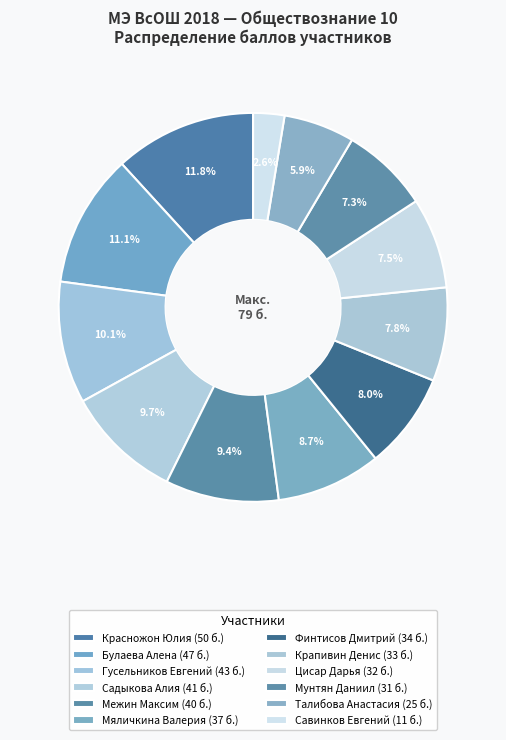

What percentage is the Талибова Анастасия slice, to the nearest percent?

6%